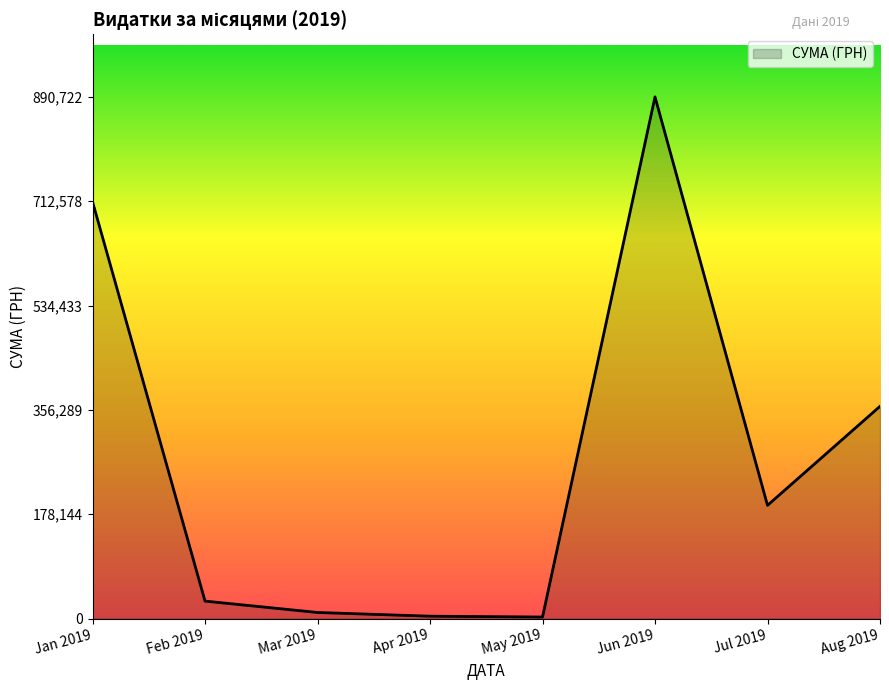

Which has a higher value, Aug 2019 or Jun 2019?

Jun 2019